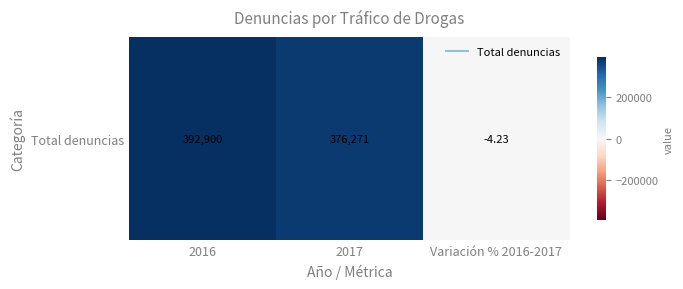

How many values are above zero?

2